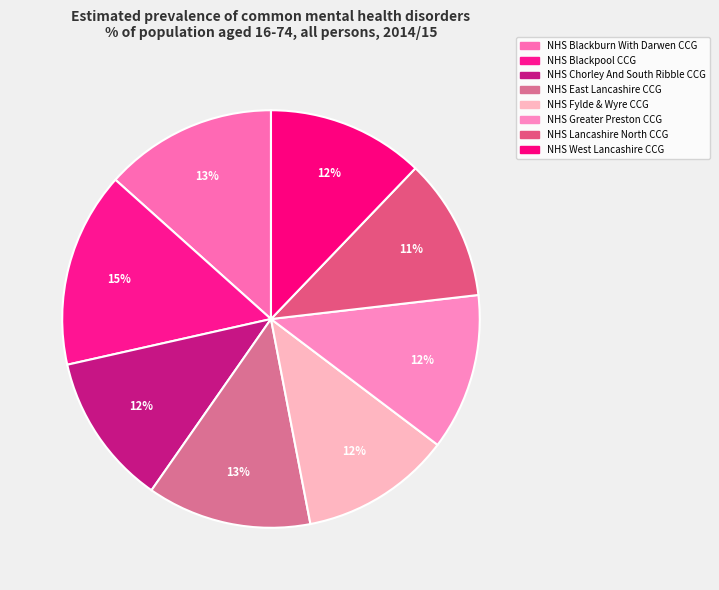

Rank the categories by value from lowest to highest.

NHS Lancashire North CCG, NHS Fylde & Wyre CCG, NHS Chorley And South Ribble CCG, NHS Greater Preston CCG, NHS West Lancashire CCG, NHS East Lancashire CCG, NHS Blackburn With Darwen CCG, NHS Blackpool CCG